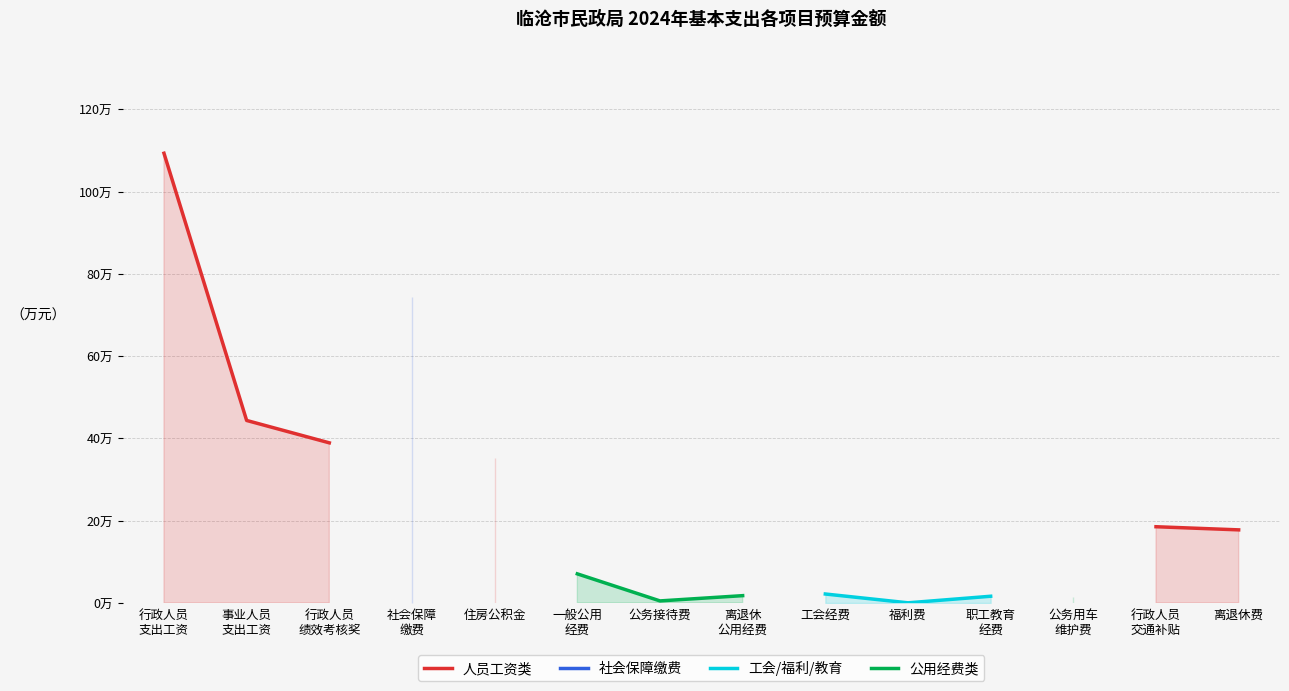

Is the value of 公用经费类 at 福利费 greater than the value of 工会/福利/教育 at 行政人员
绩效考核奖?

No